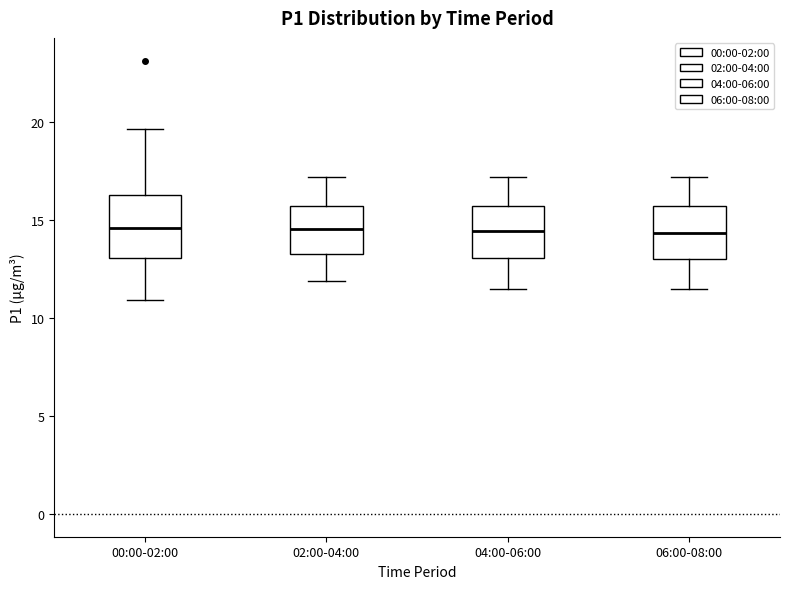

Where is the upper edge of the box for 06:00-08:00 on the y-axis? The values are not printed on the chart, so give them approximately, as read against the axis.

15.5